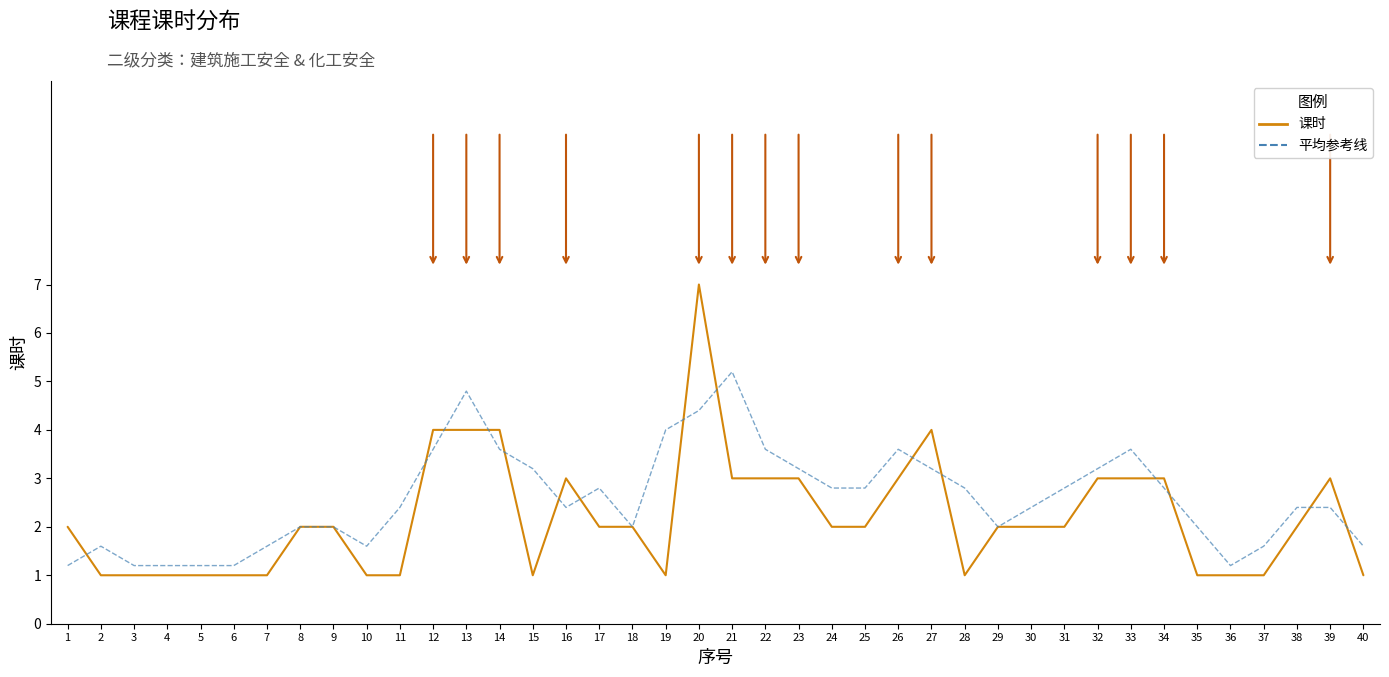

Reading left to right, what are all the values shown in this chart?

课时: 2.0	1.0	1.0	1.0	1.0	1.0	1.0	2.0	2.0	1.0	1.0	4.0	4.0	4.0	1.0	3.0	2.0	2.0	1.0	7.0	3.0	3.0	3.0	2.0	2.0	3.0	4.0	1.0	2.0	2.0	2.0	3.0	3.0	3.0	1.0	1.0	1.0	2.0	3.0	1.0
平均参考线: 1.2	1.6	1.2	1.2	1.2	1.2	1.6	2.0	2.0	1.6	2.4	3.6	4.8	3.6	3.2	2.4	2.8	2.0	4.0	4.4	5.2	3.6	3.2	2.8	2.8	3.6	3.2	2.8	2.0	2.4	2.8	3.2	3.6	2.8	2.0	1.2	1.6	2.4	2.4	1.6